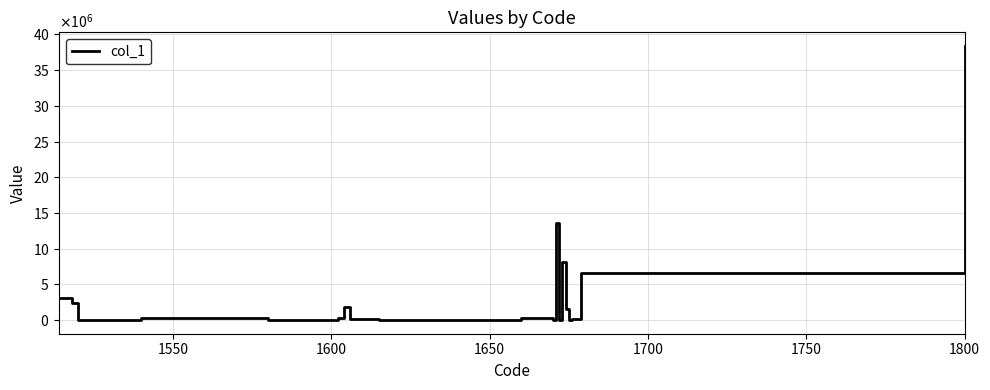

How many values are below 118096?

12